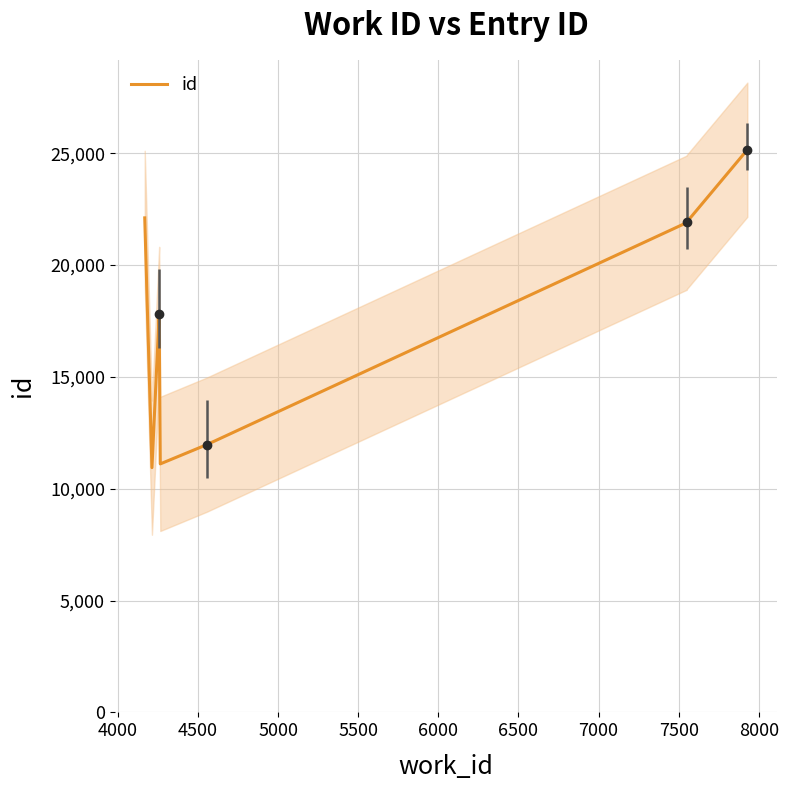

How many data points does each series have?

10